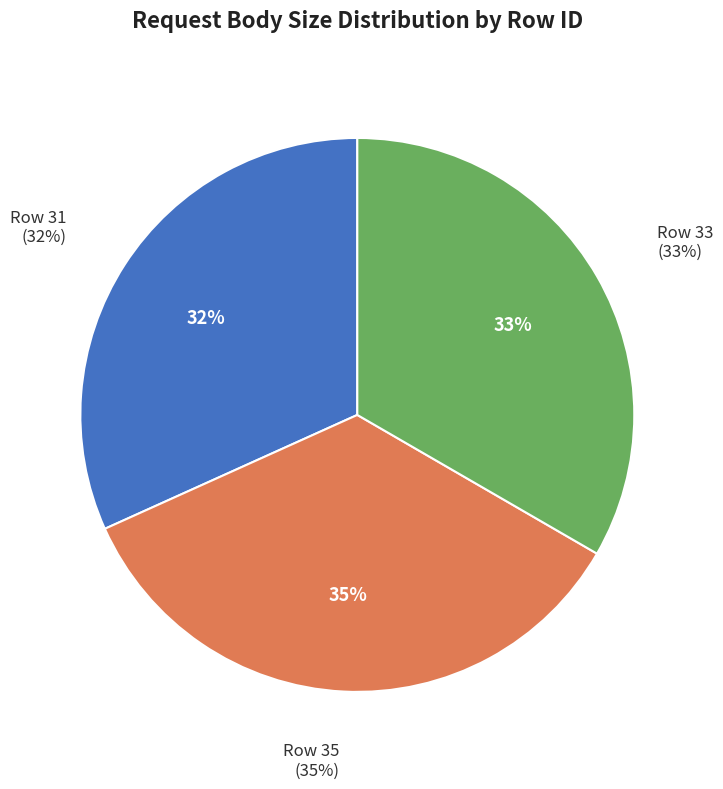

Count the number of slices in the pie.

3